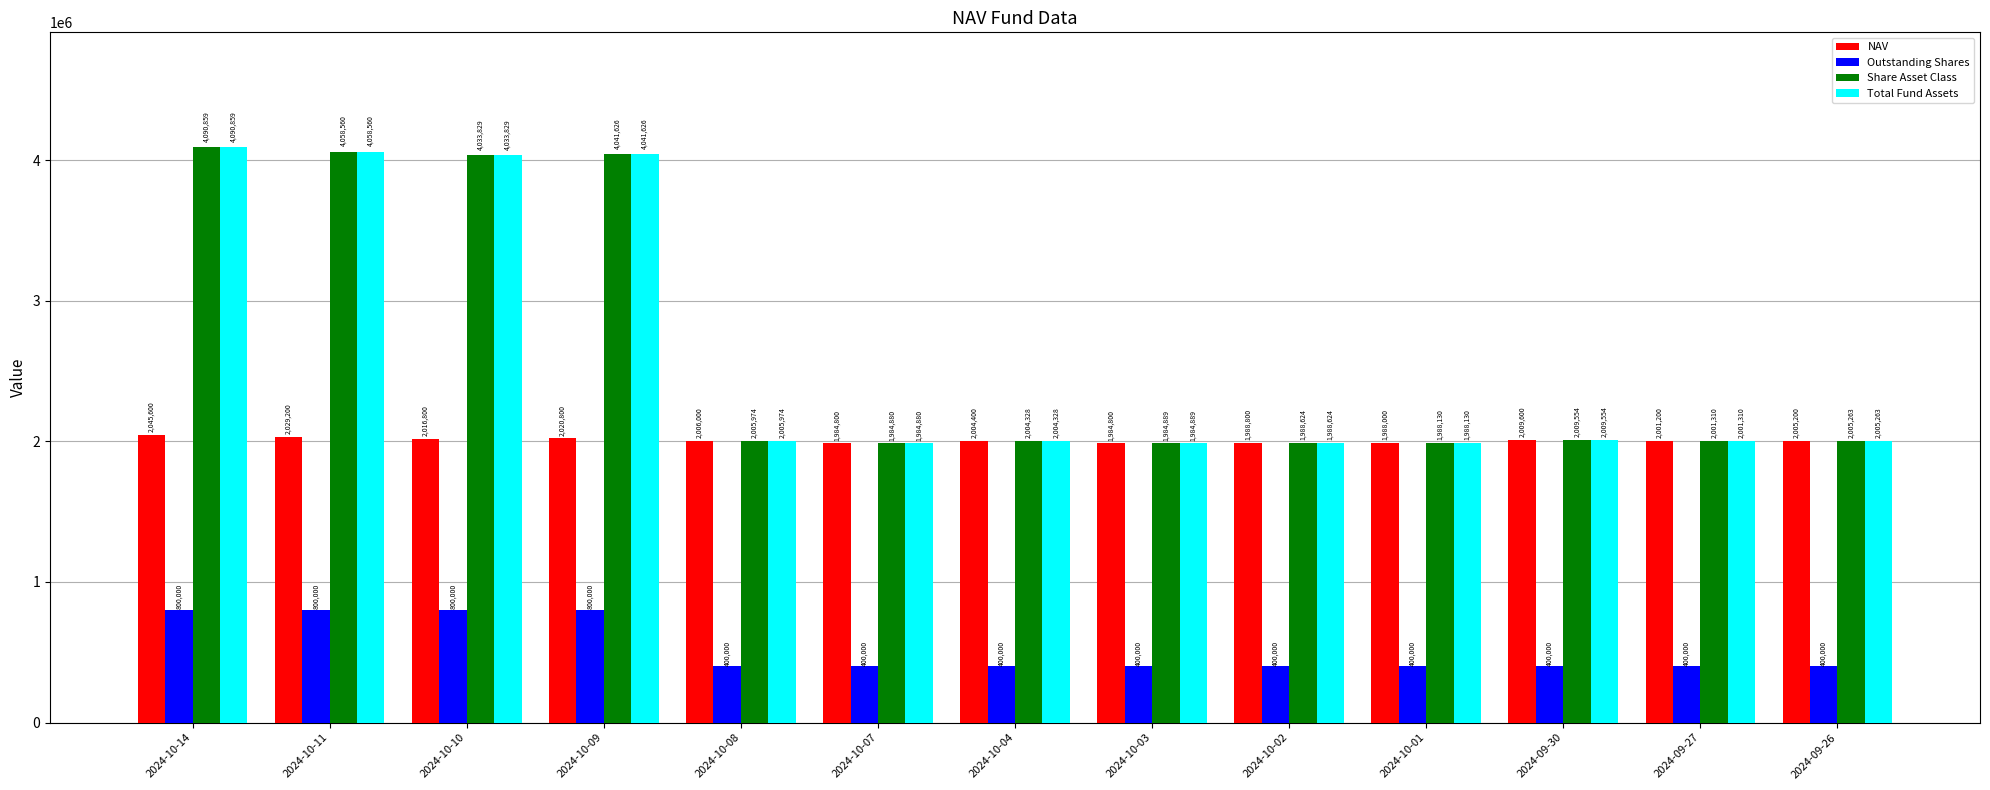

What is the value of the Outstanding Shares bar at the 6th from the left?

400000.0